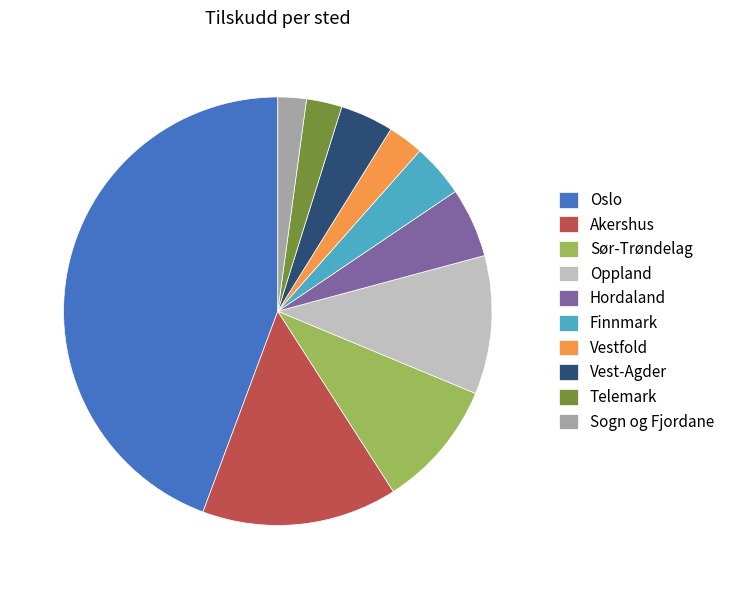

Does Vest-Agder represent more than half of the total?

No